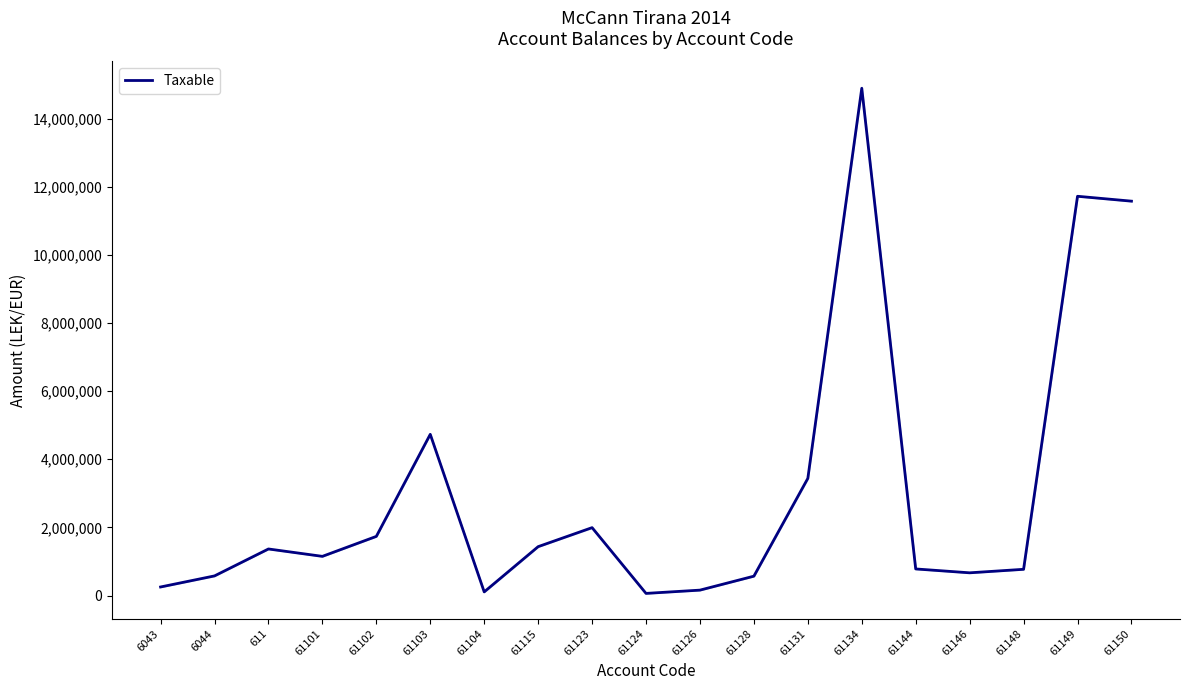

Between 61124 and 61123, which is larger?

61123